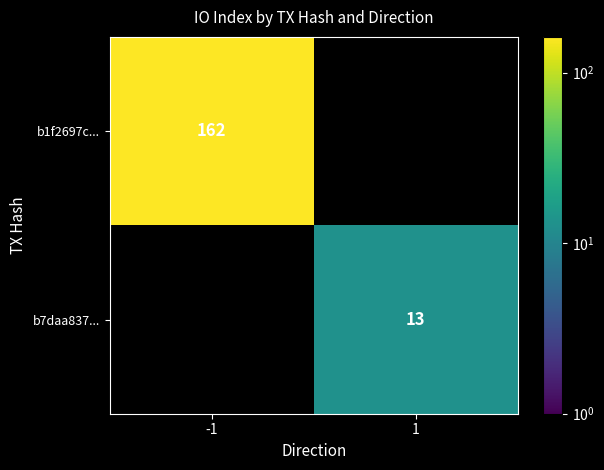

The value of b1f2697c... at -1 is 162. True or false?

True